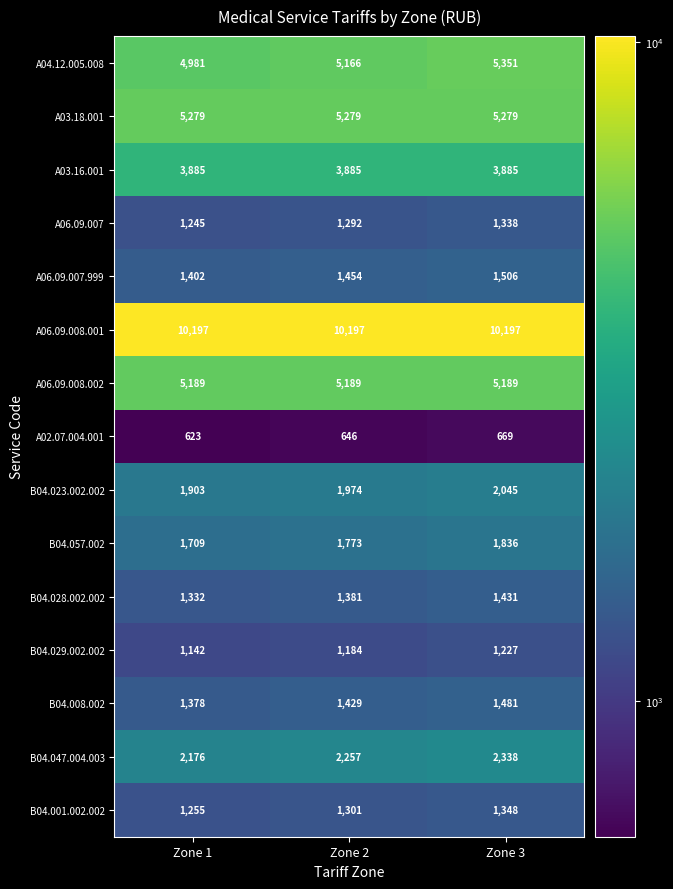

True or false: B04.047.004.003 has a value of 3997 at Zone 2.

False